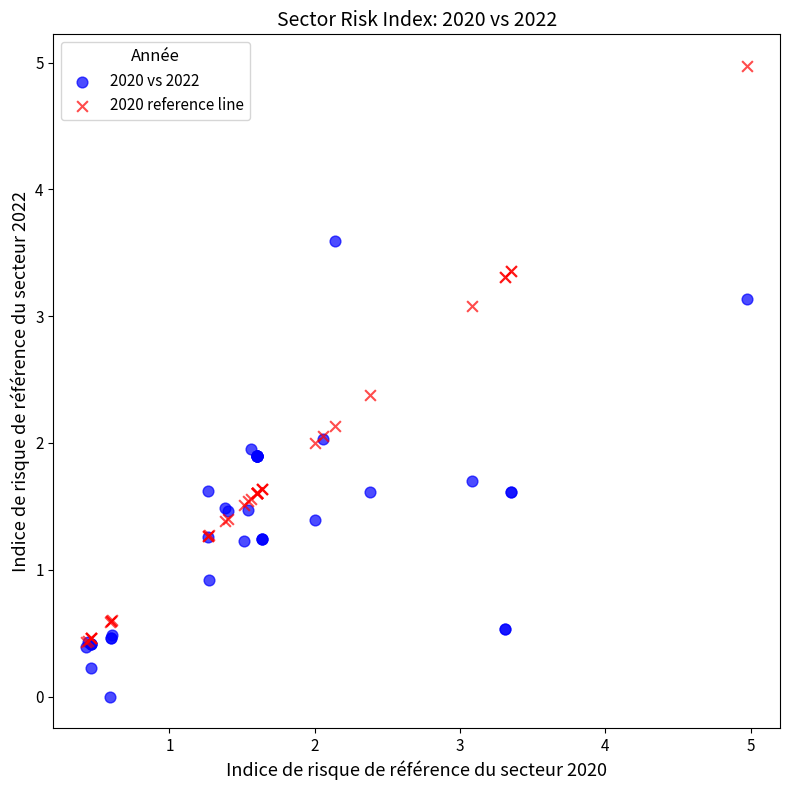

In the 2020 vs 2022 series, what Y value is closest to 1?

0.9